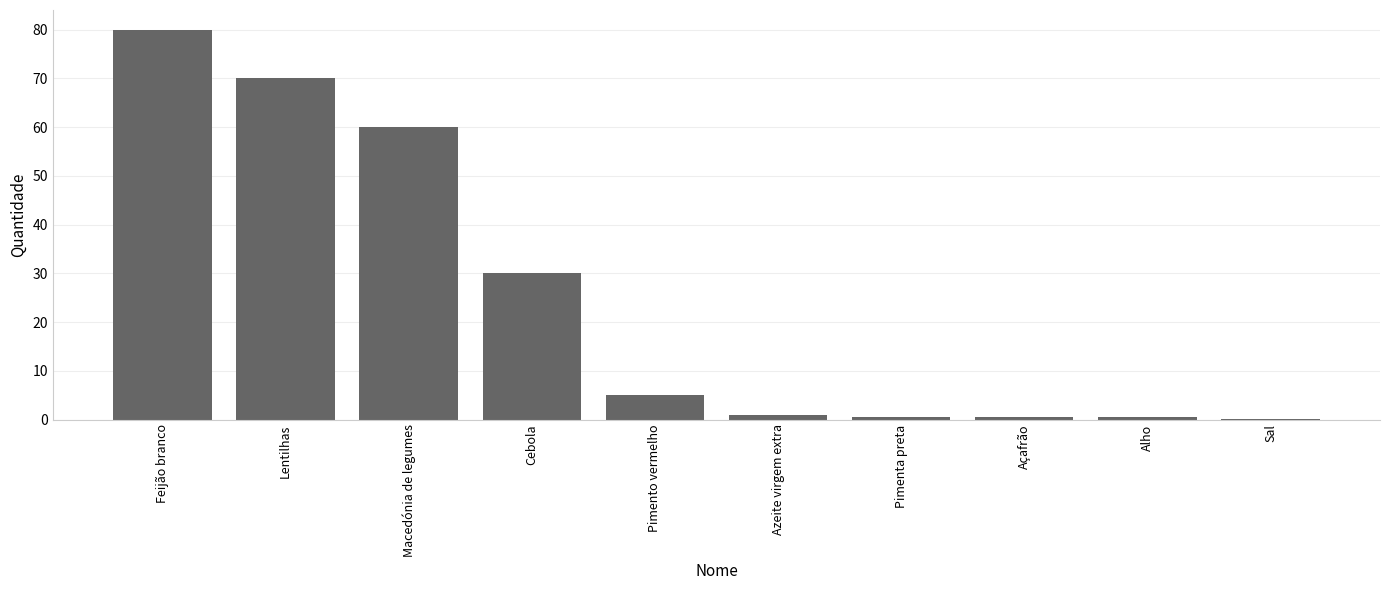

What value does the data have at Lentilhas?

70.0